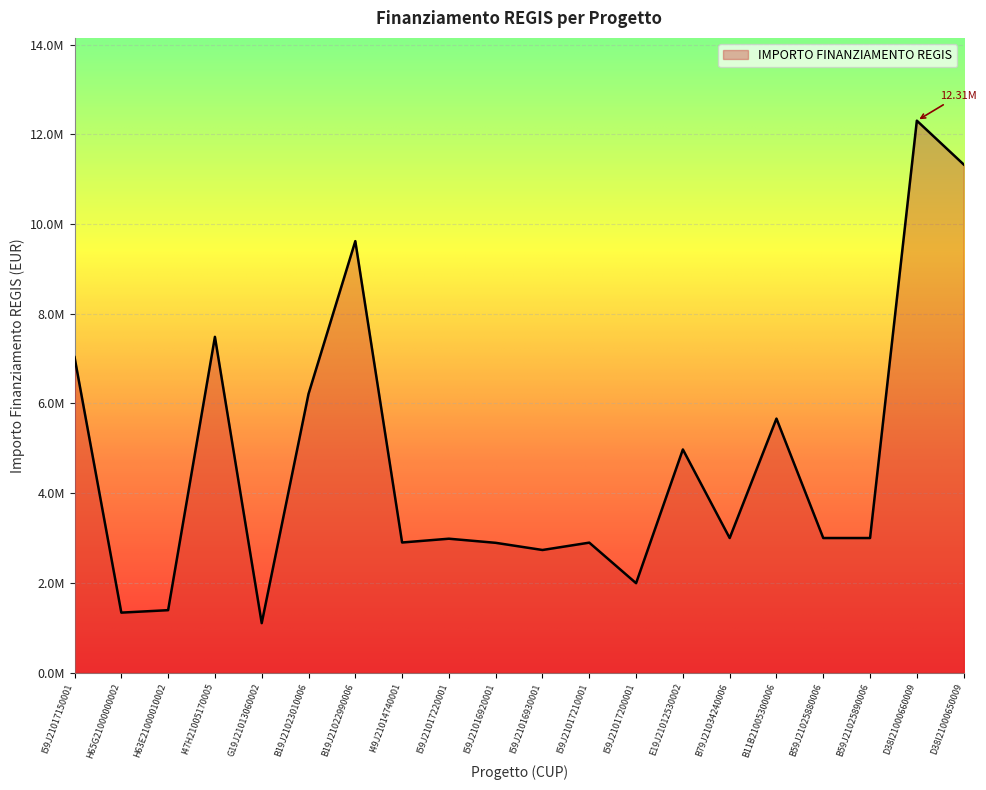

Is it true that the value at I59J21017220001 is 4893069.4?

False